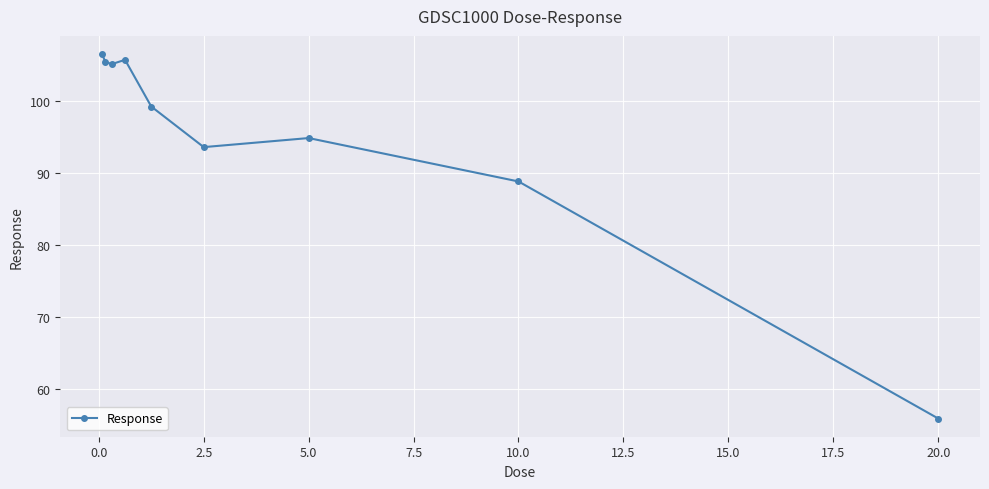

How many distinct data groups are displayed?

1